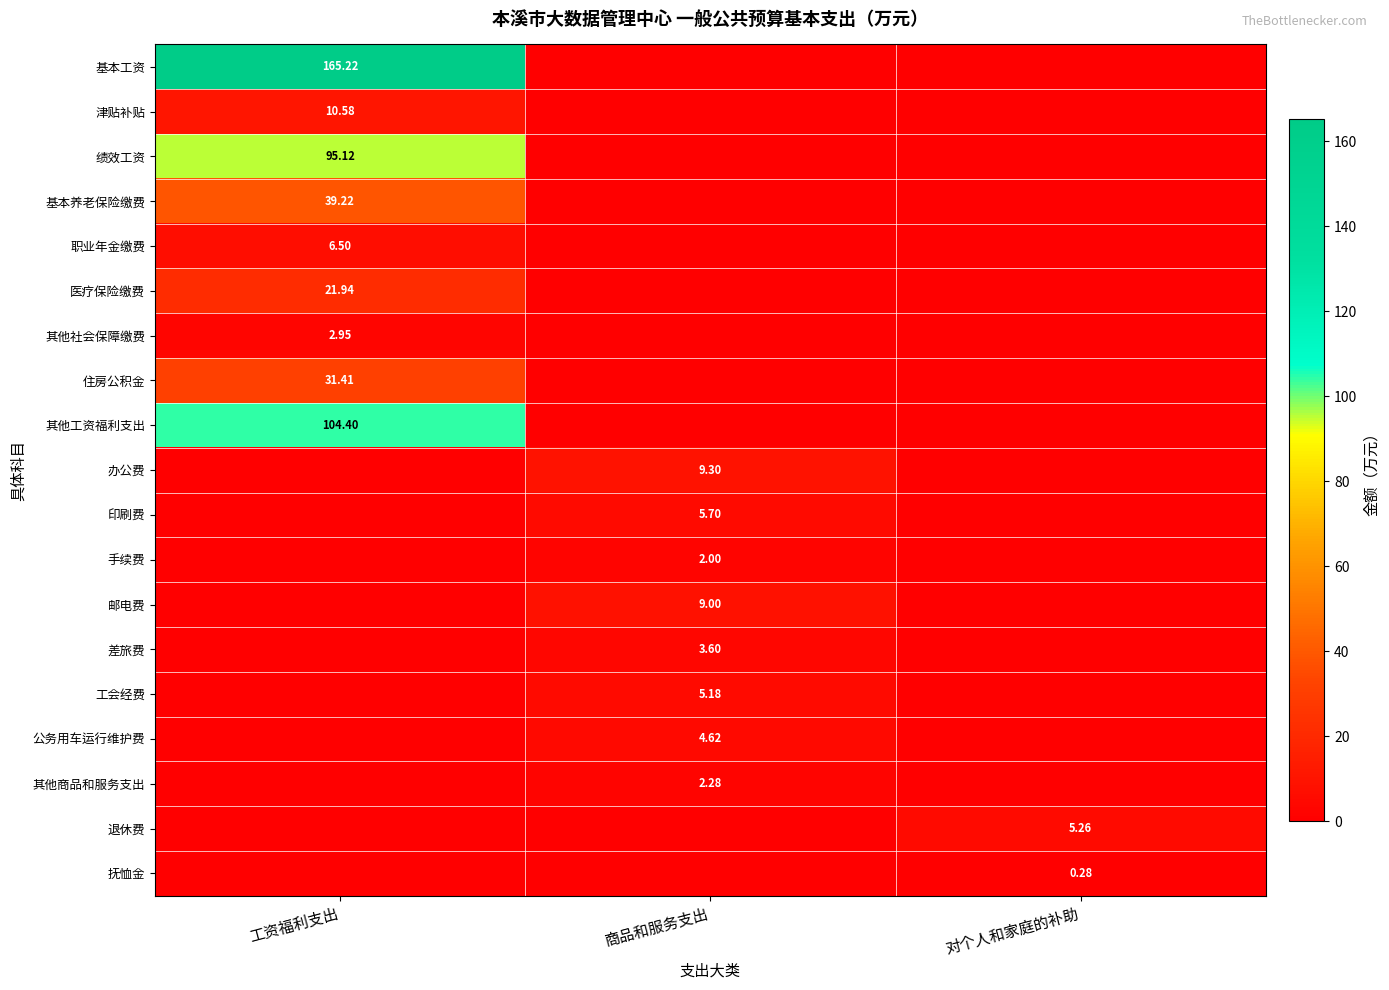

Is the value of 手续费 at 商品和服务支出 greater than the value of 住房公积金 at 工资福利支出?

No